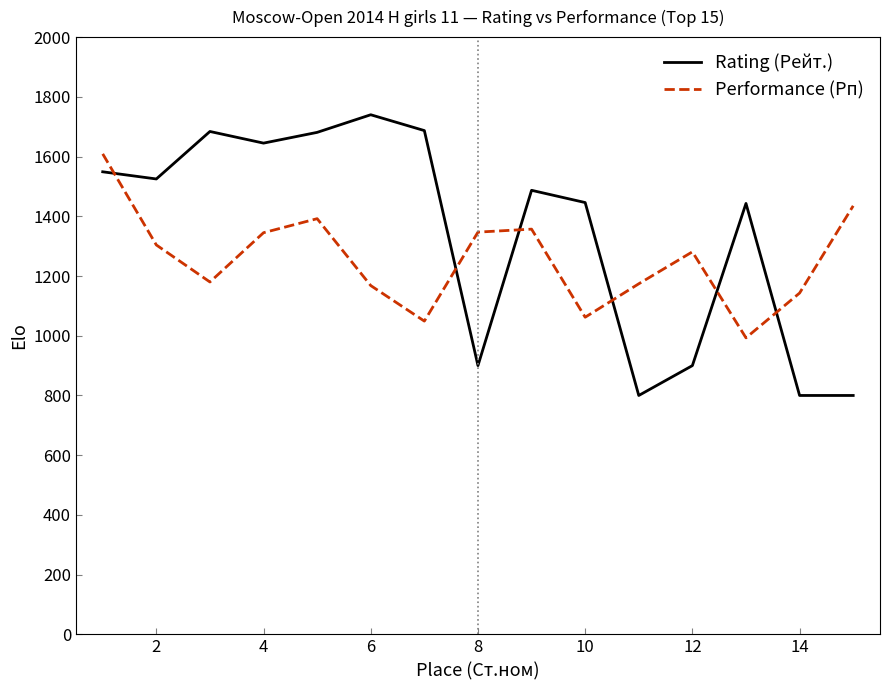

True or false: Rating (Рейт.) and Performance (Рп) intersect in this chart.

True